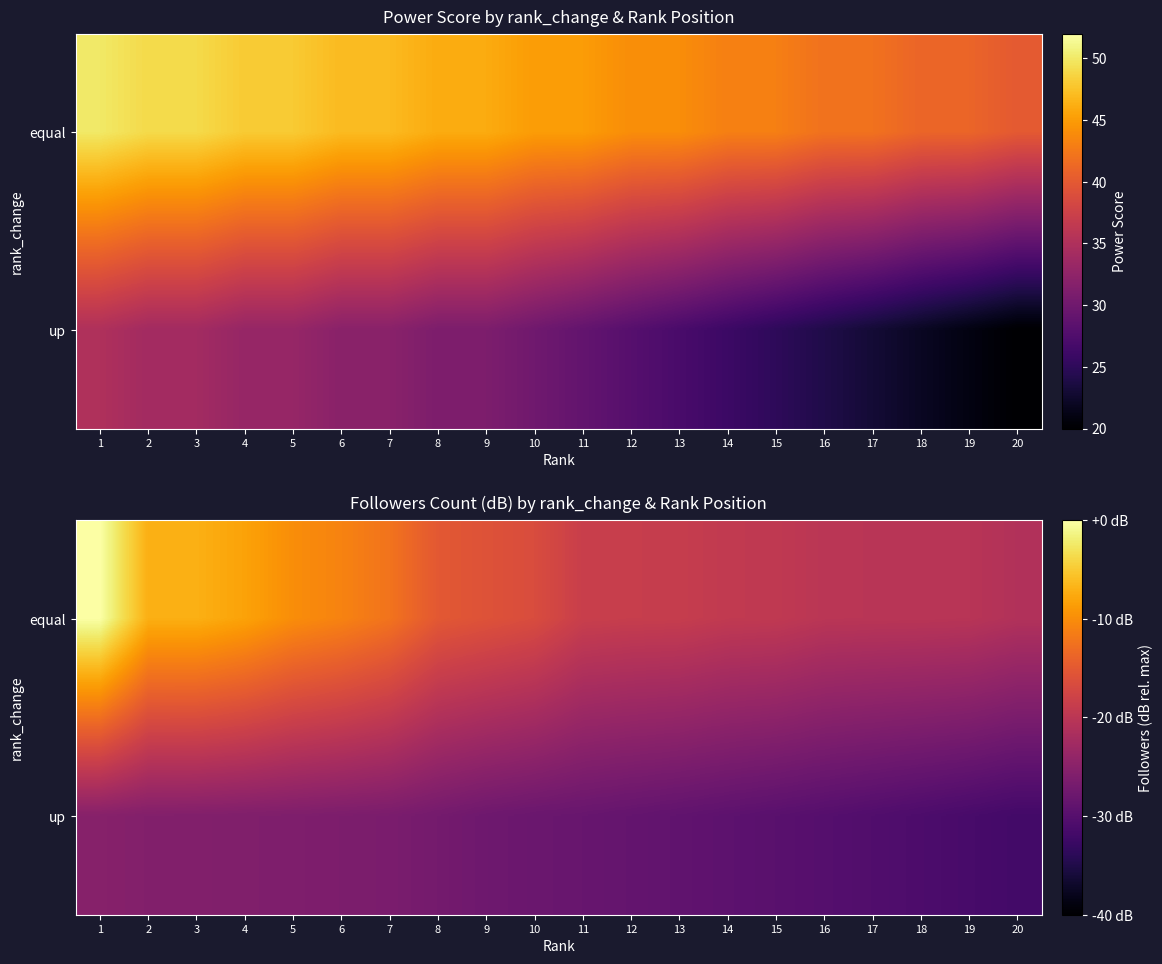

At which label is up closest to -28?

10